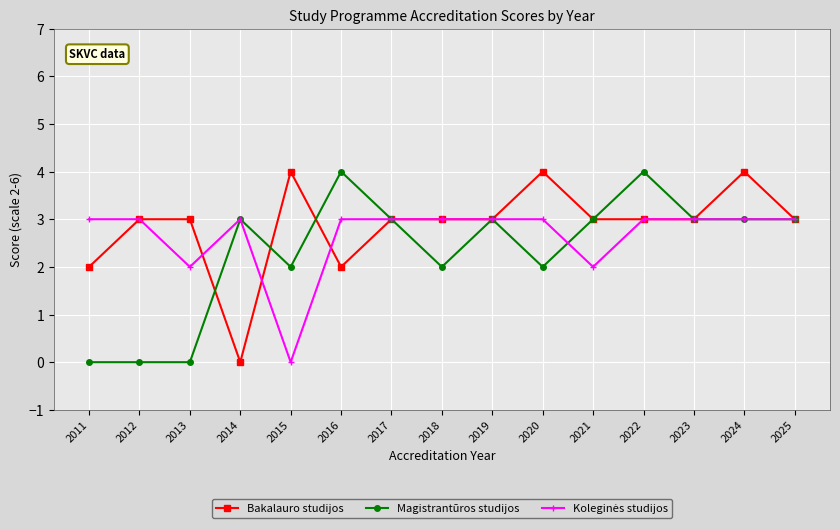

Is it true that Bakalauro studijos equals 4 at 2020?

True